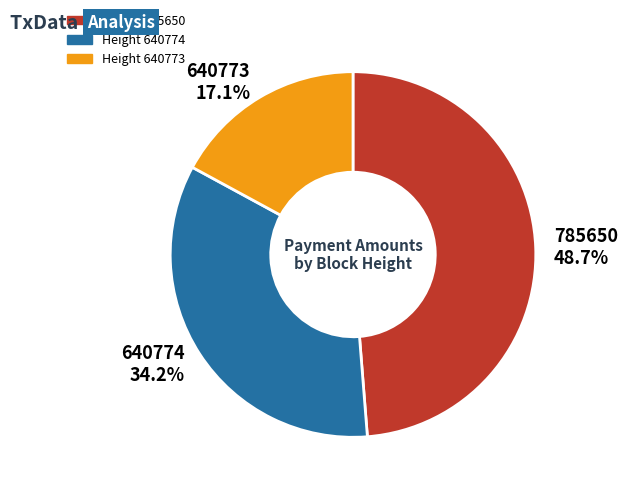

Count the number of slices in the pie.

3